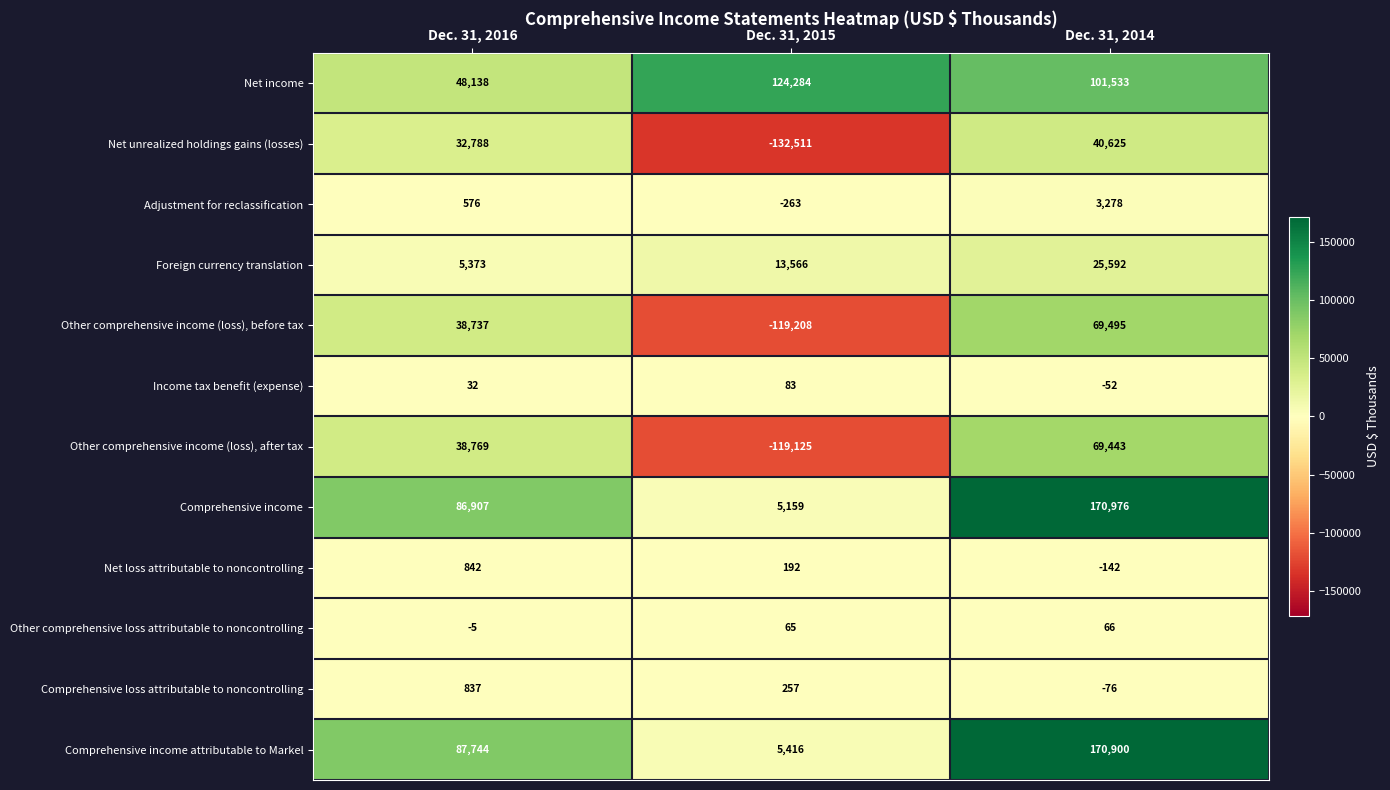

What is the sum of all Comprehensive loss attributable to noncontrolling values?

1018